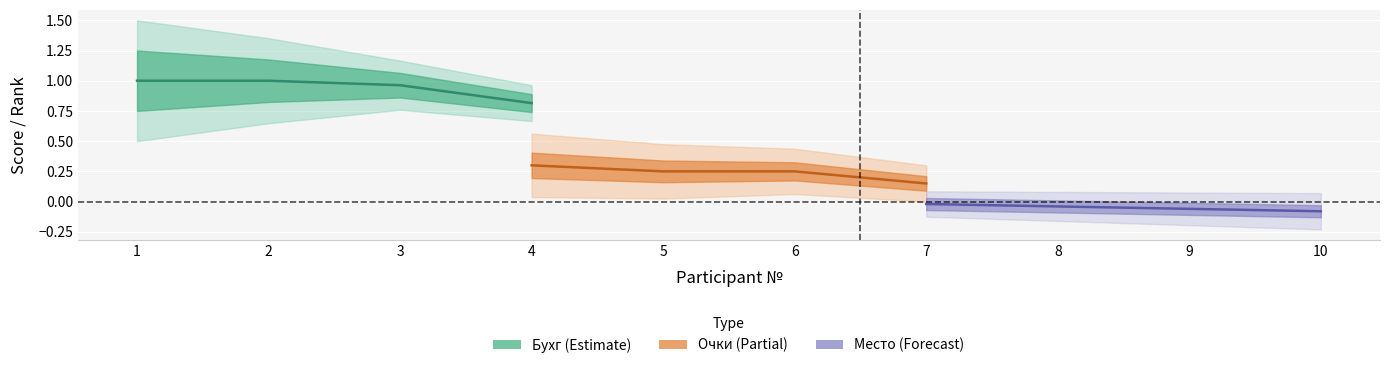

What are all the series names shown in the legend?

Бухг (Estimate), Очки (Partial), Место (Forecast)